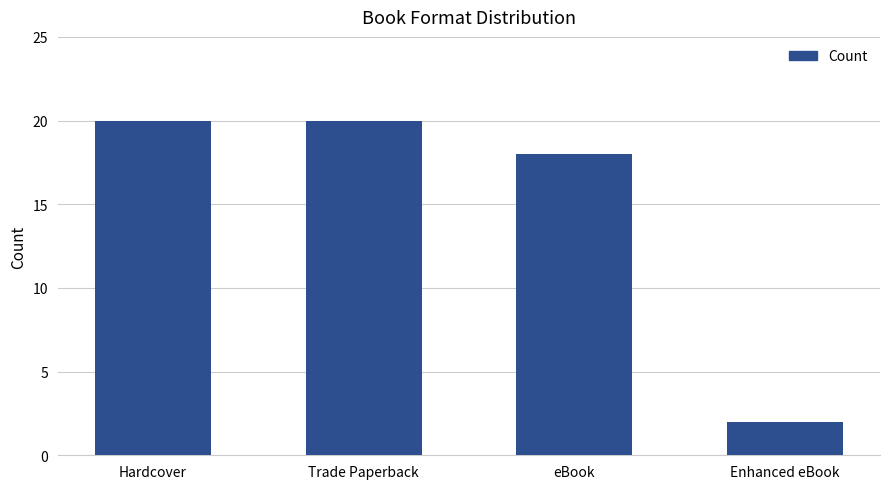

Where is the data nearest to the value 11?

eBook